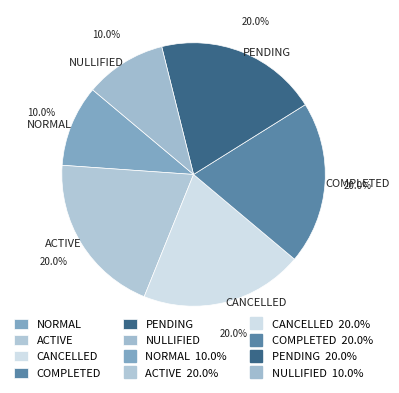

True or false: COMPLETED accounts for 14% of the total.

False